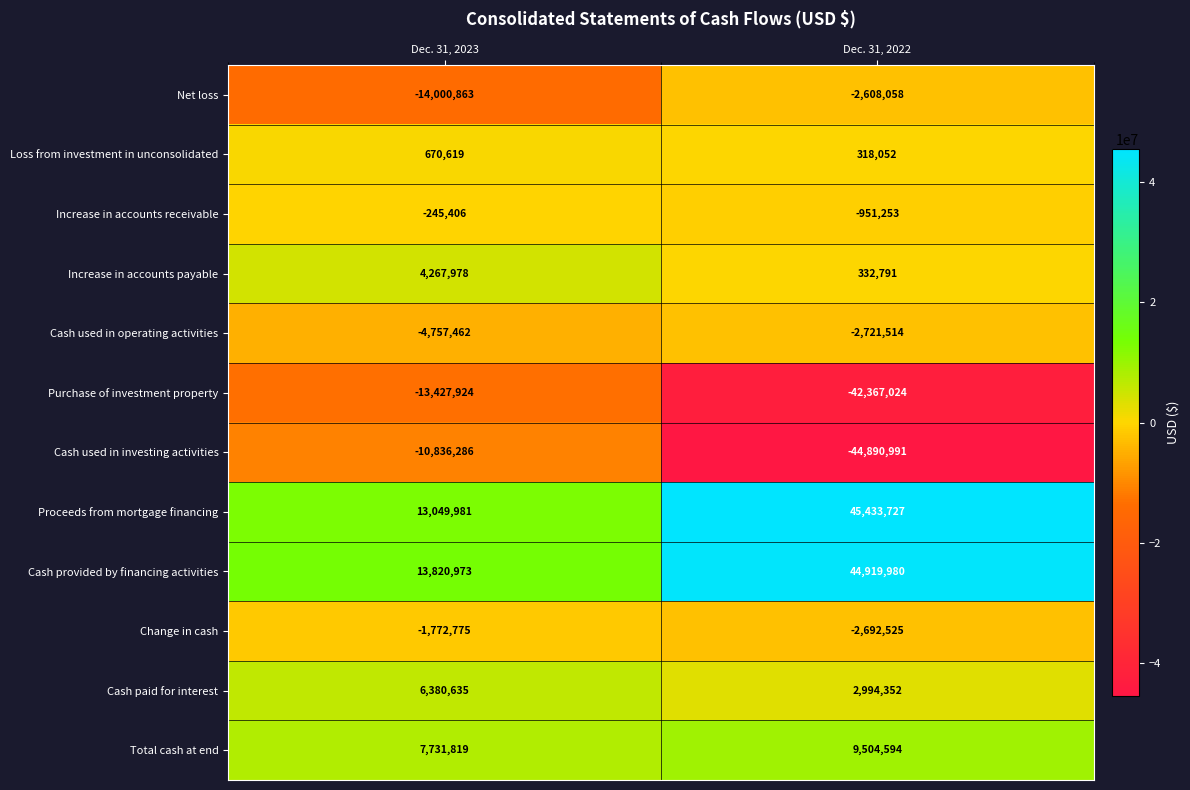

At which label is Cash provided by financing activities closest to 29370476?

Dec. 31, 2023